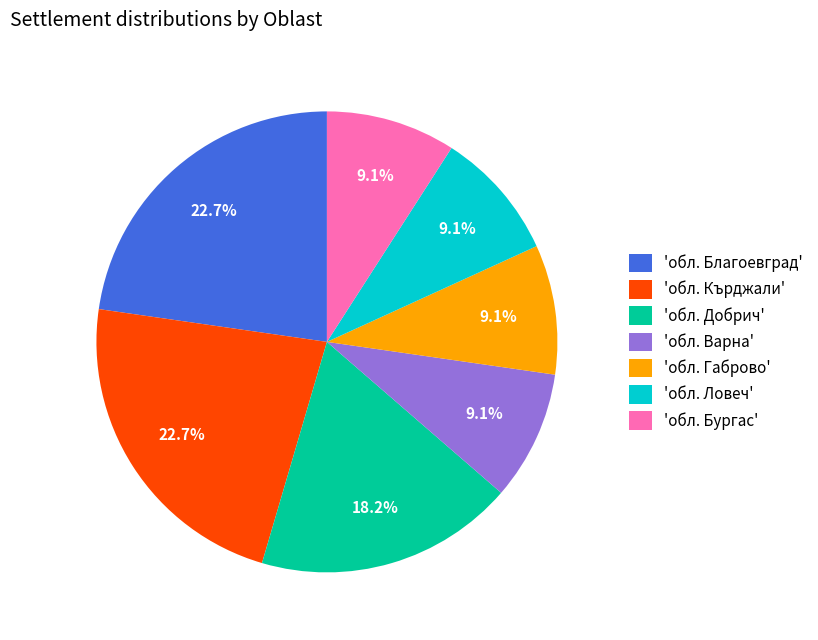

Does 'обл. Варна' account for over 50% of the chart?

No